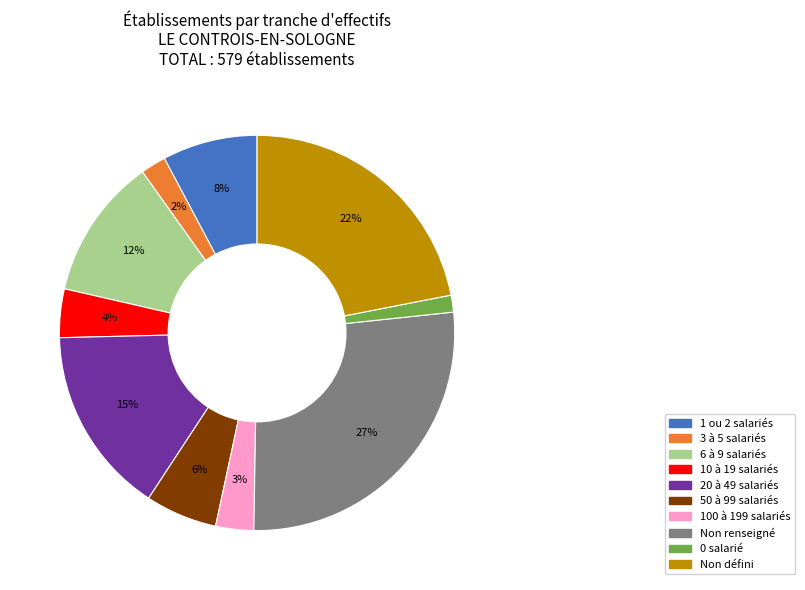

Is it true that 50 à 99 salariés is 6% of the pie?

True